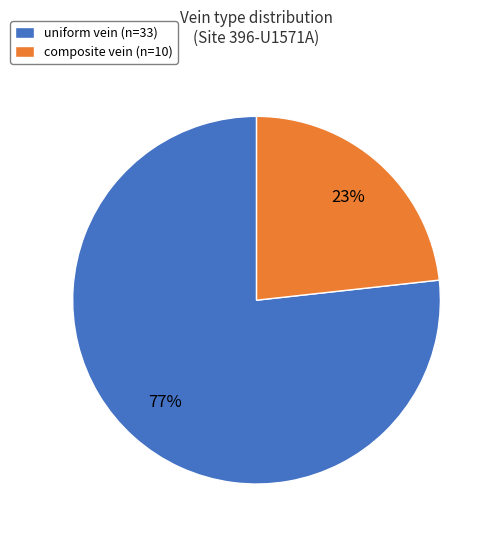

Count the number of slices in the pie.

2